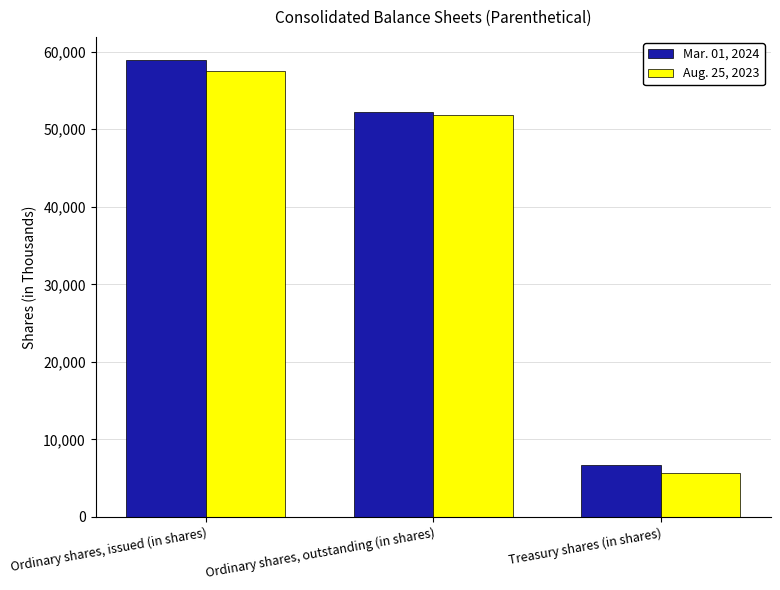

At how many categories does at least one series exceed 56780?

1